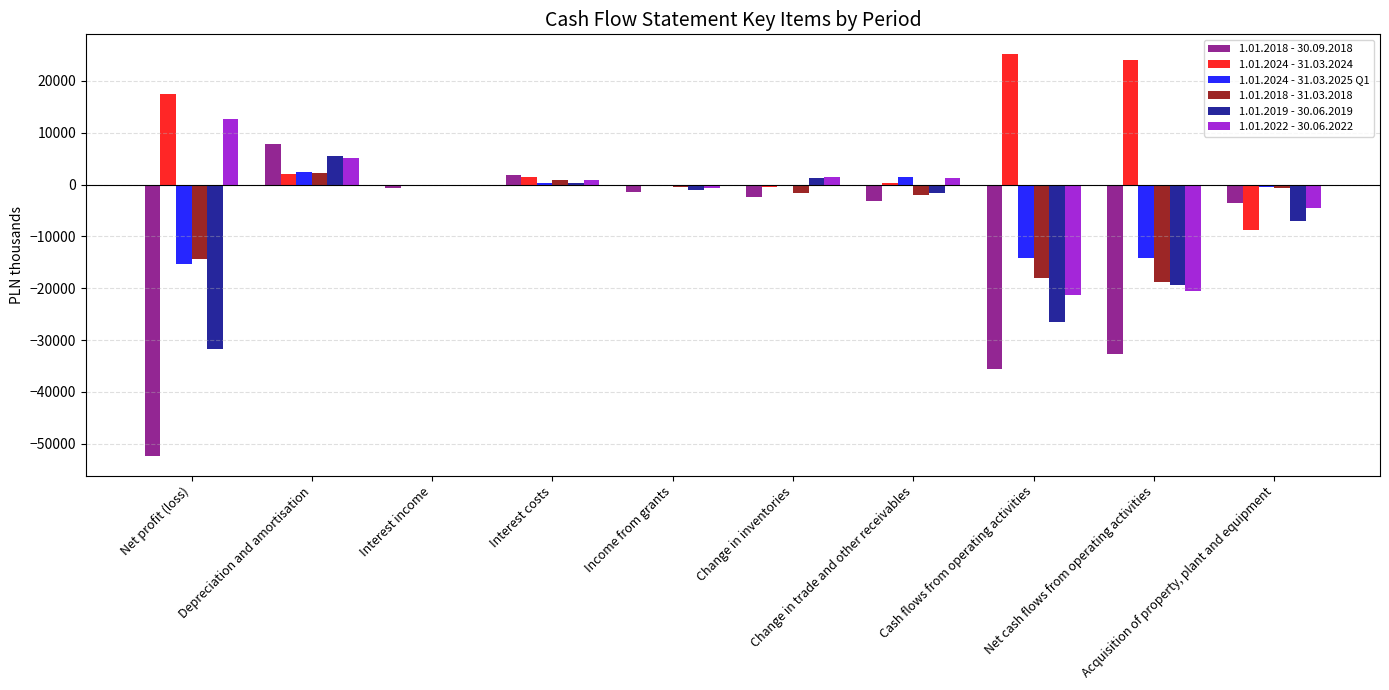

Which category has the highest value across all series?

Cash flows from operating activities